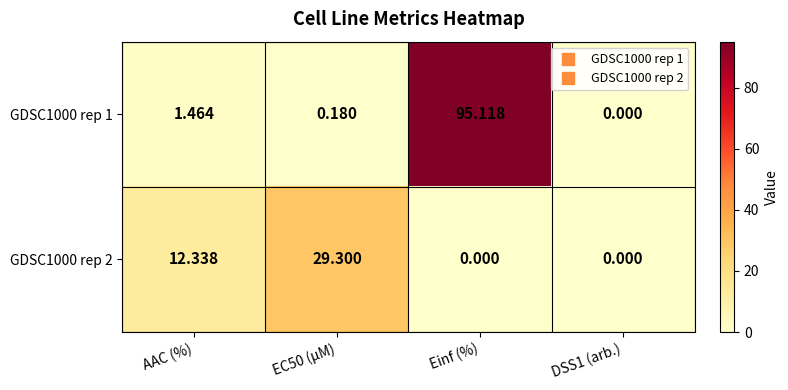

Which category has the highest value in the GDSC1000 rep 1 series?

Einf (%)